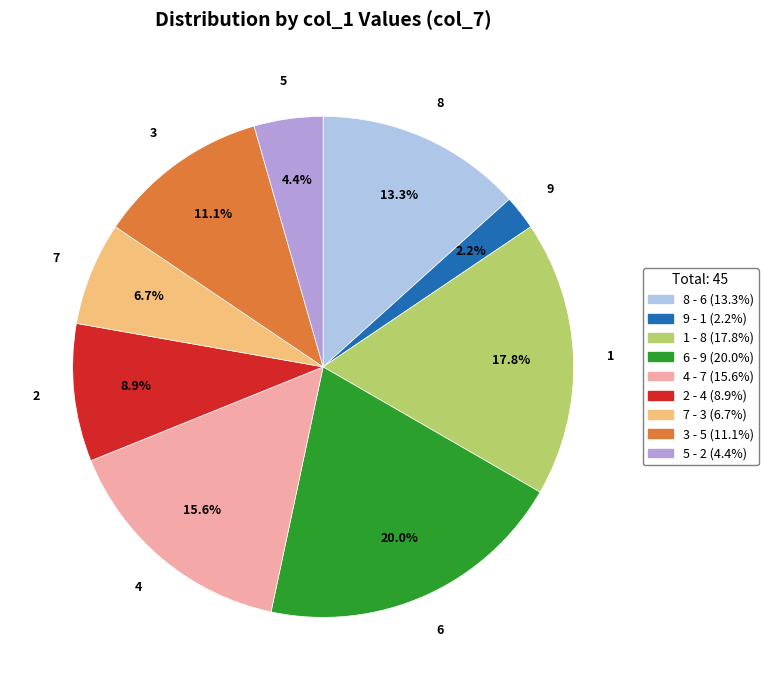

Which has a higher value, 6 or 3?

6